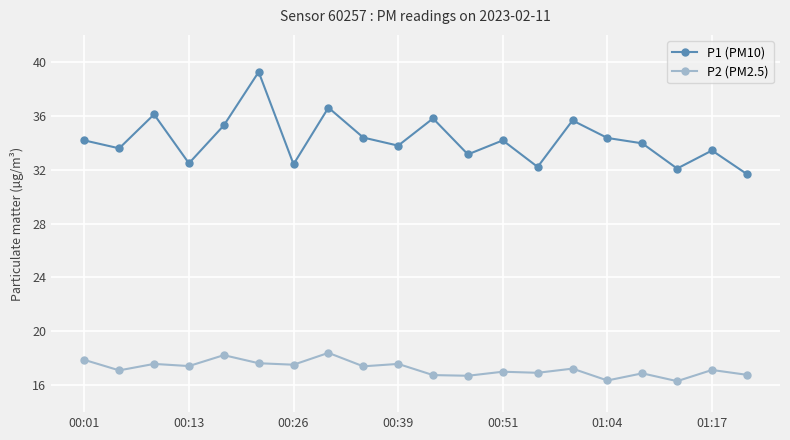

What is the smallest value displayed?

16.3